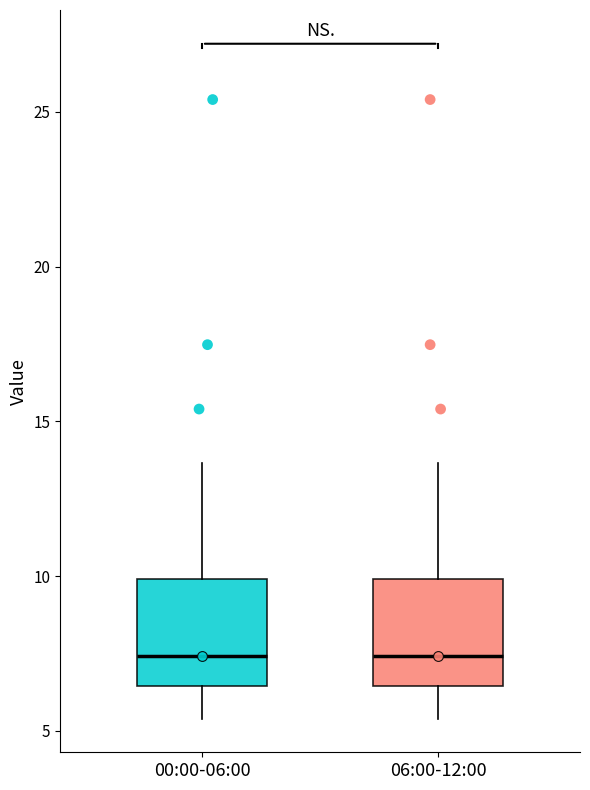

Where does the lower whisker of the box for 06:00-12:00 end on the y-axis? The values are not printed on the chart, so give them approximately, as read against the axis.

5.5